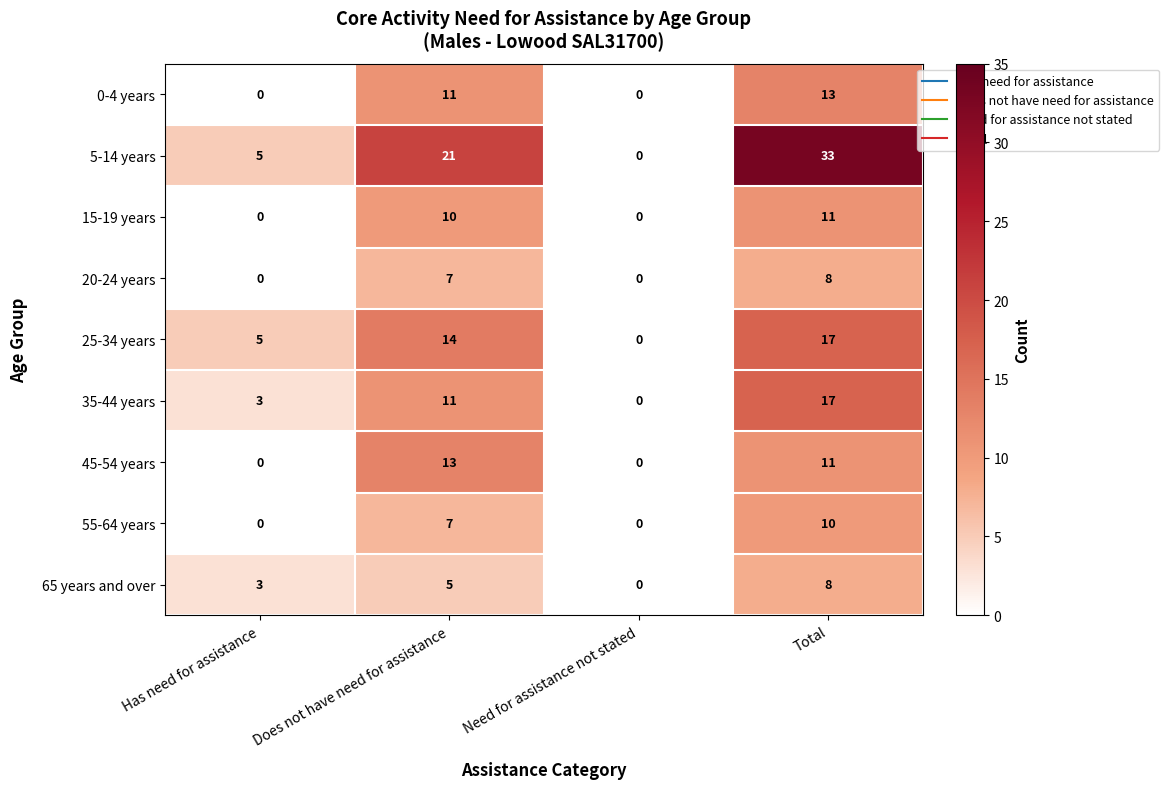

Count the 20-24 years values in the range 0 to 8.

4